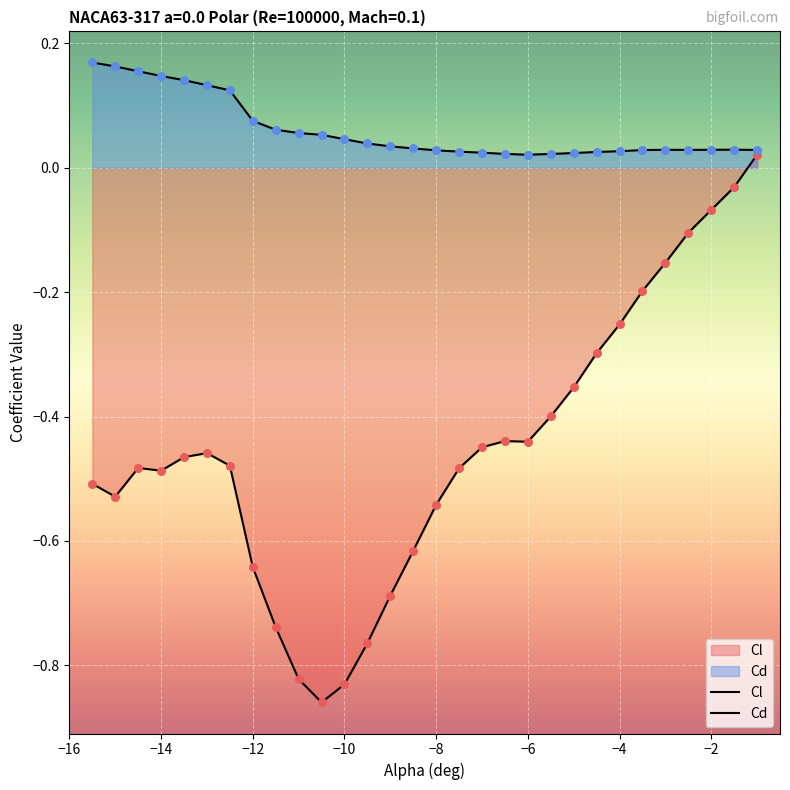

What are all the series names shown in the legend?

Cl, Cd